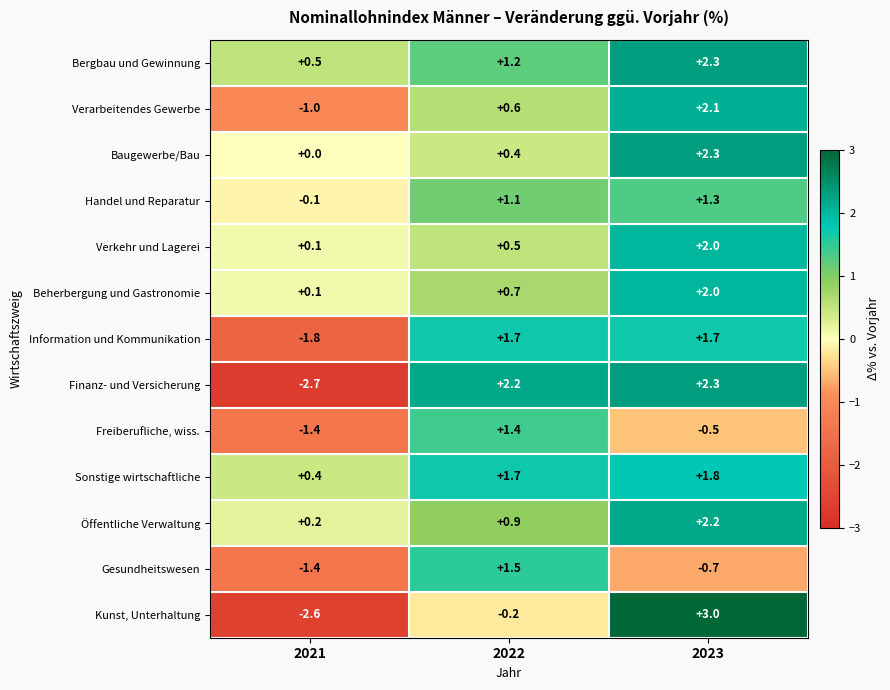

At which label does Information und Kommunikation first exceed 1?

2022